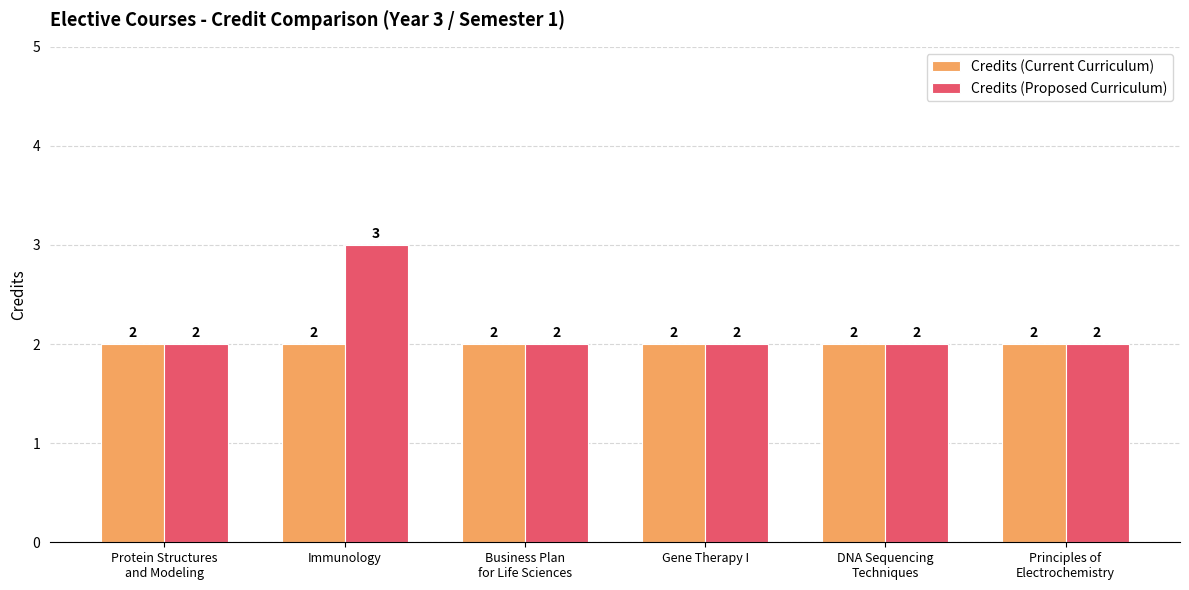

Which series has the largest range (max minus min)?

Credits (Proposed Curriculum)